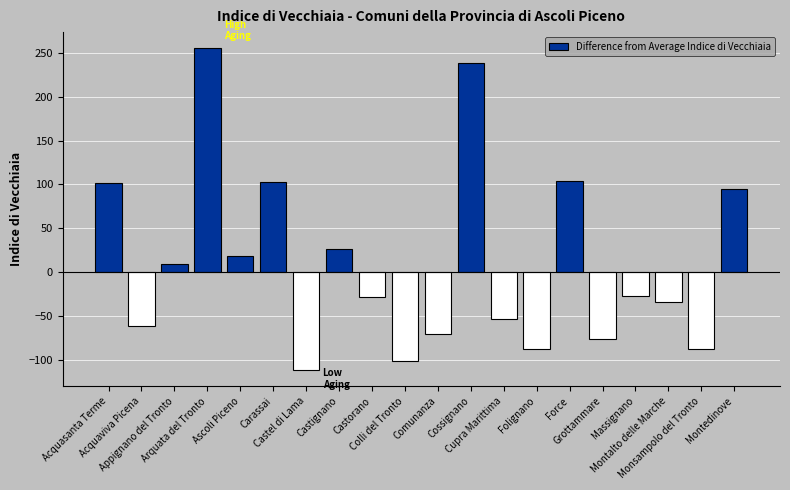

Which label corresponds to the smallest value in the chart?

Castel di Lama